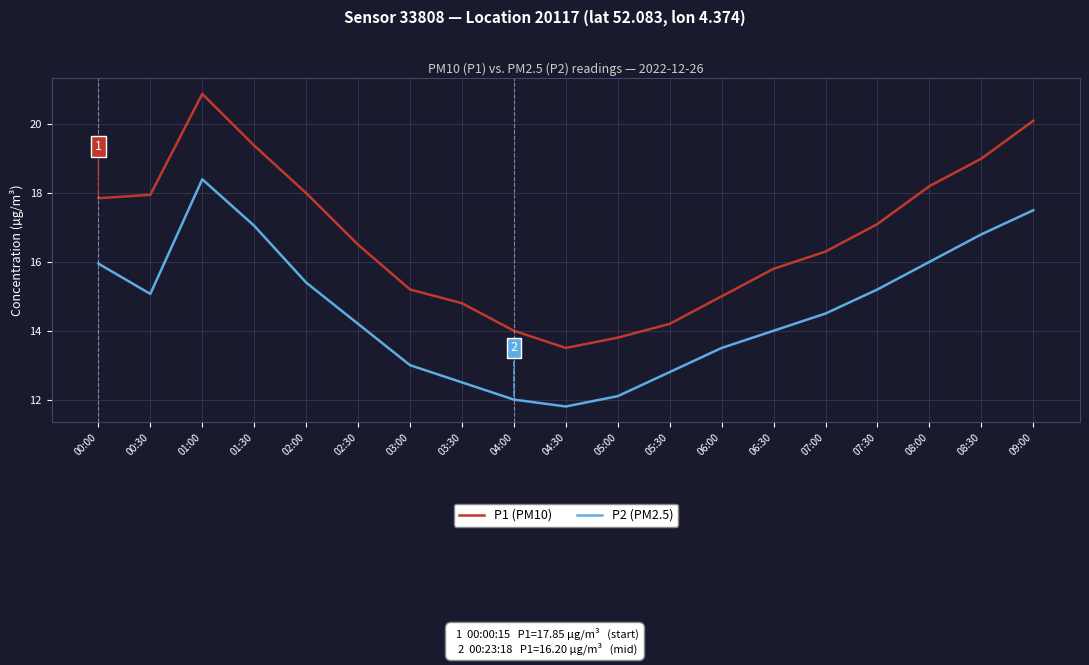

What is the smallest value displayed?

11.8